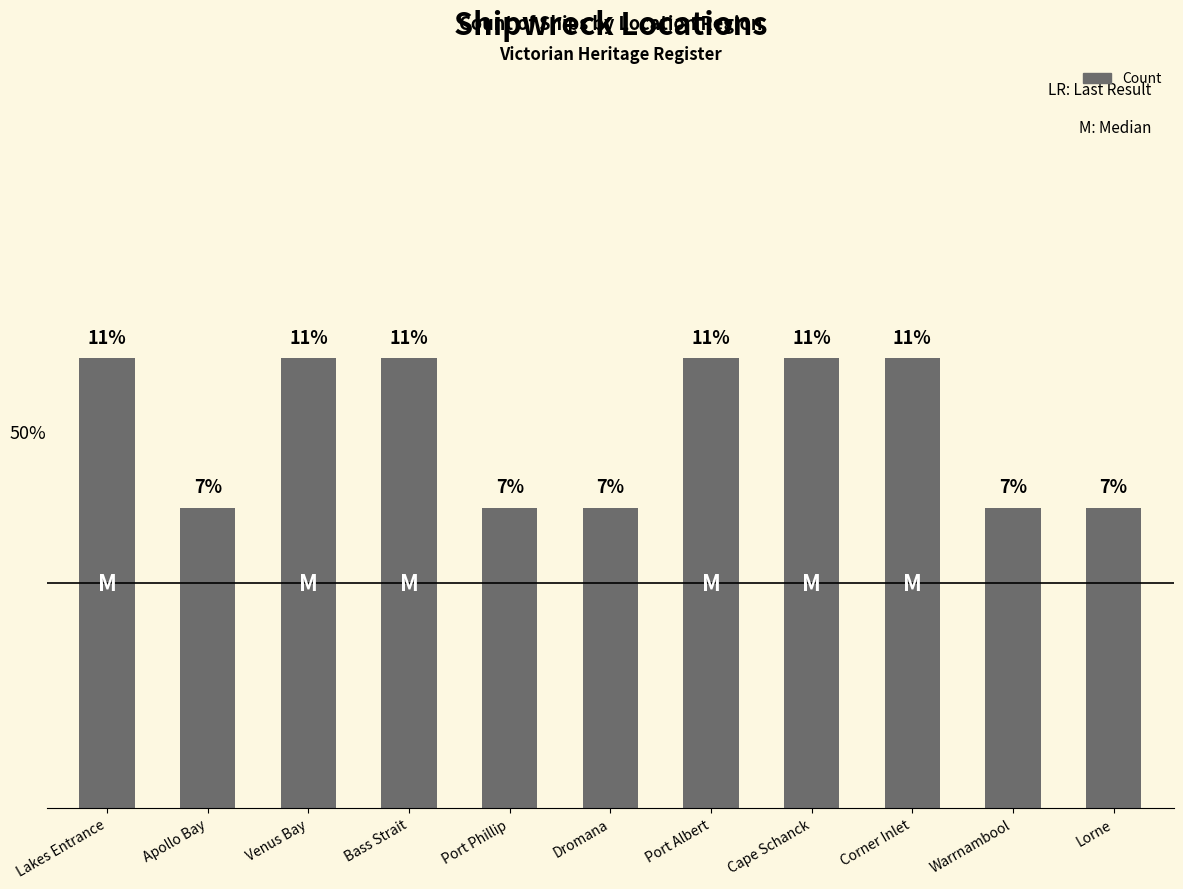

What is the sum of the values at Apollo Bay and Port Phillip?

4